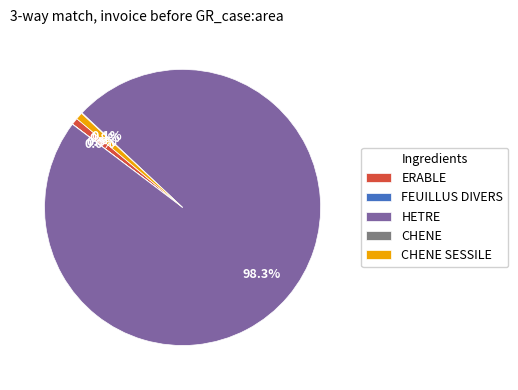

Is there any slice that represents more than half of the pie?

Yes